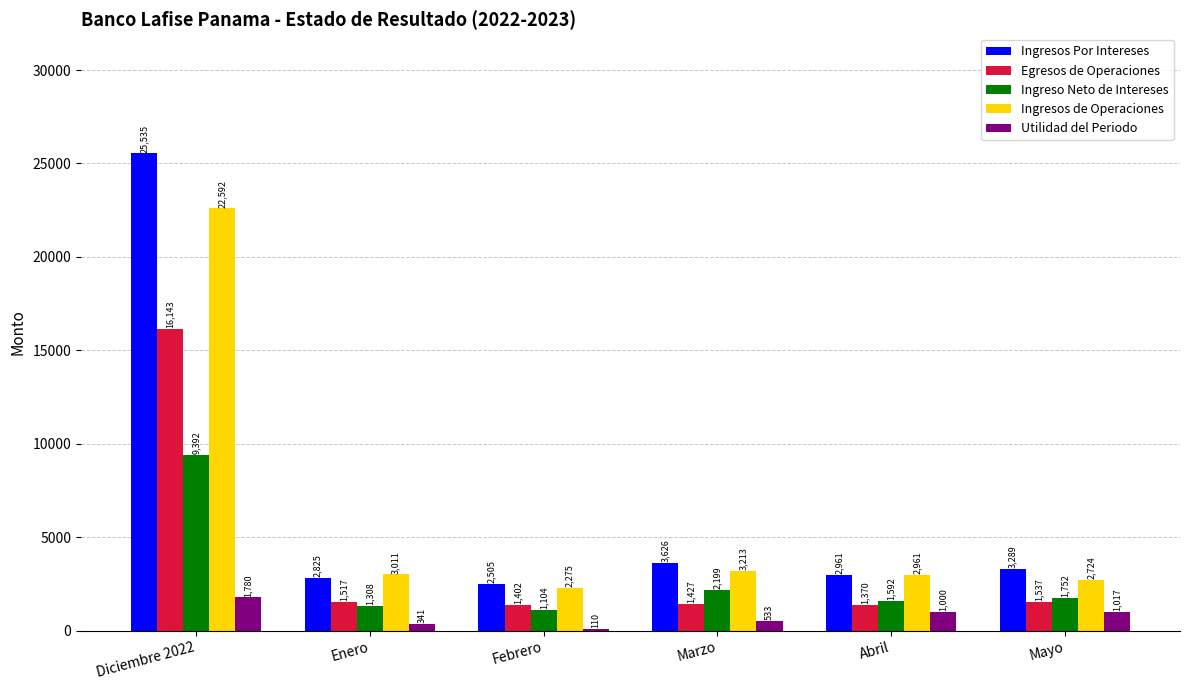

Which label corresponds to the smallest value in the chart?

Febrero